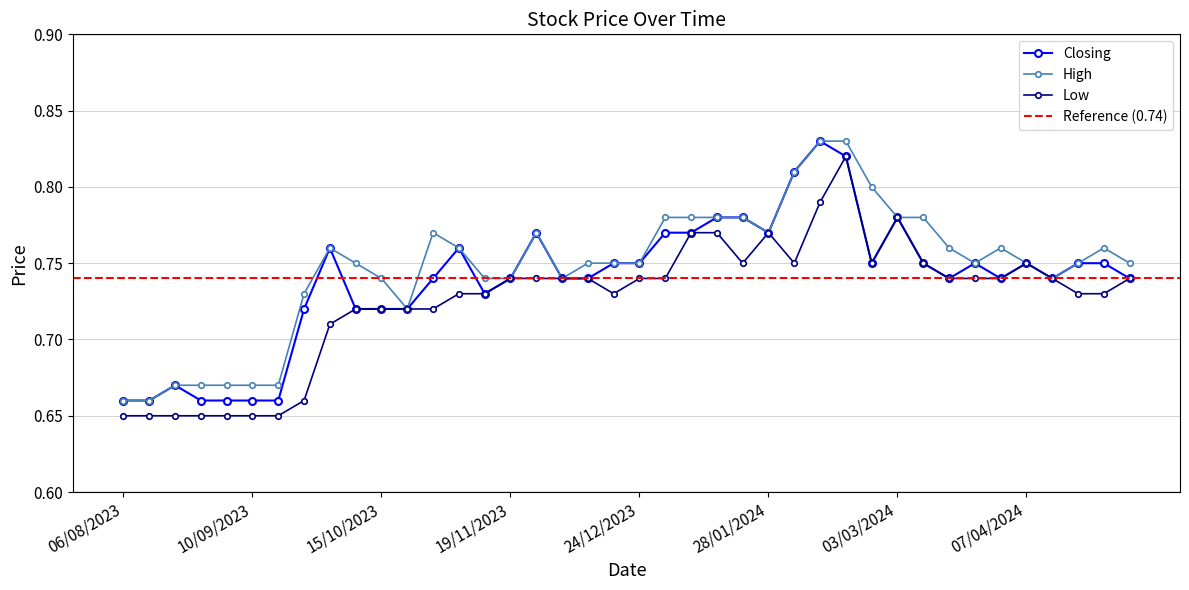

Which series has the largest total across all categories?

High